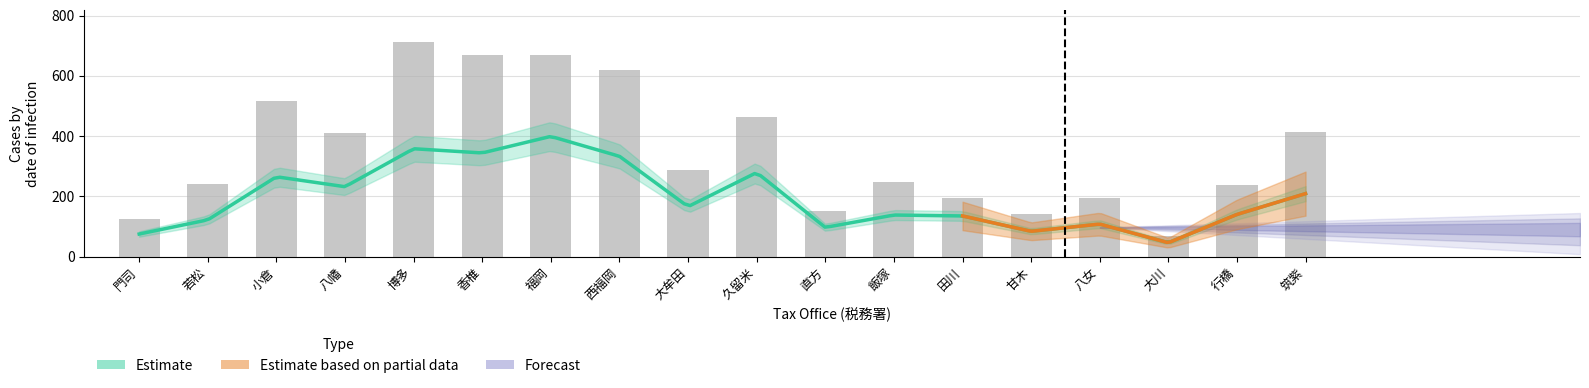

At which category is the sum across all series the highest?

博多